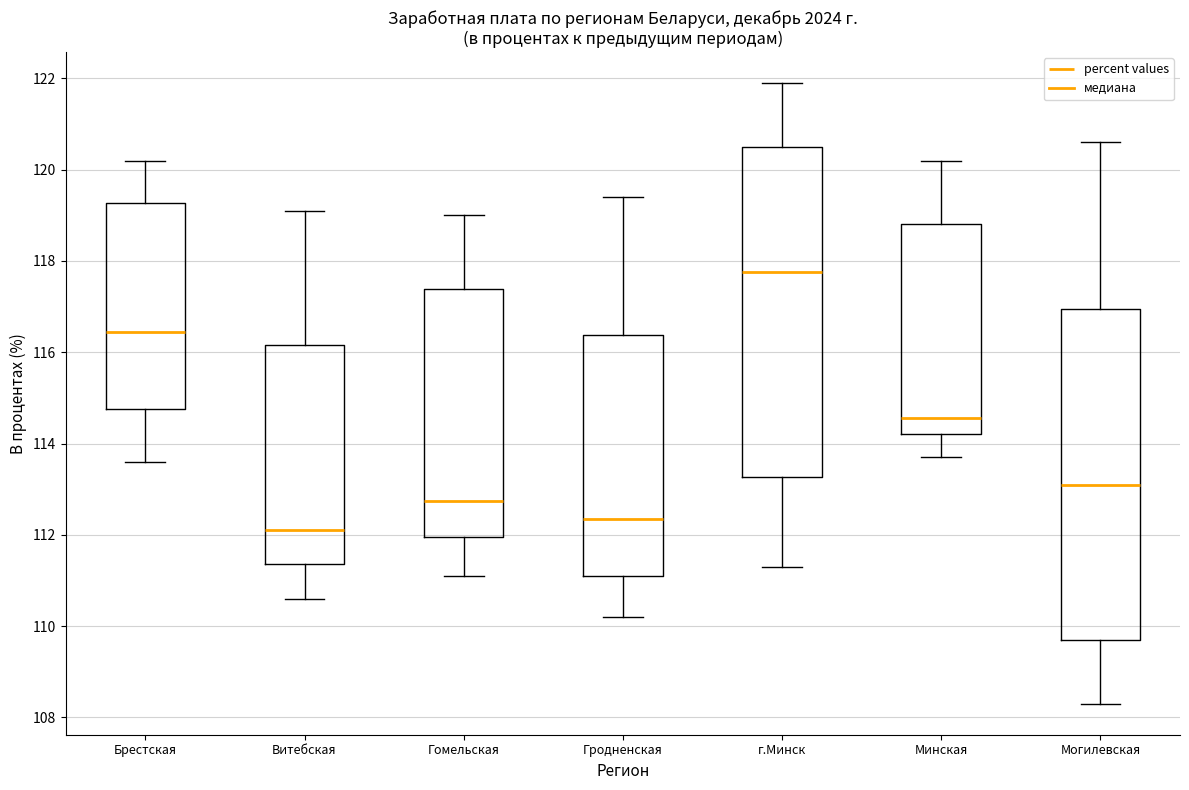

Where does the lower whisker of the box for Гомельская end on the y-axis? The values are not printed on the chart, so give them approximately, as read against the axis.

111.2